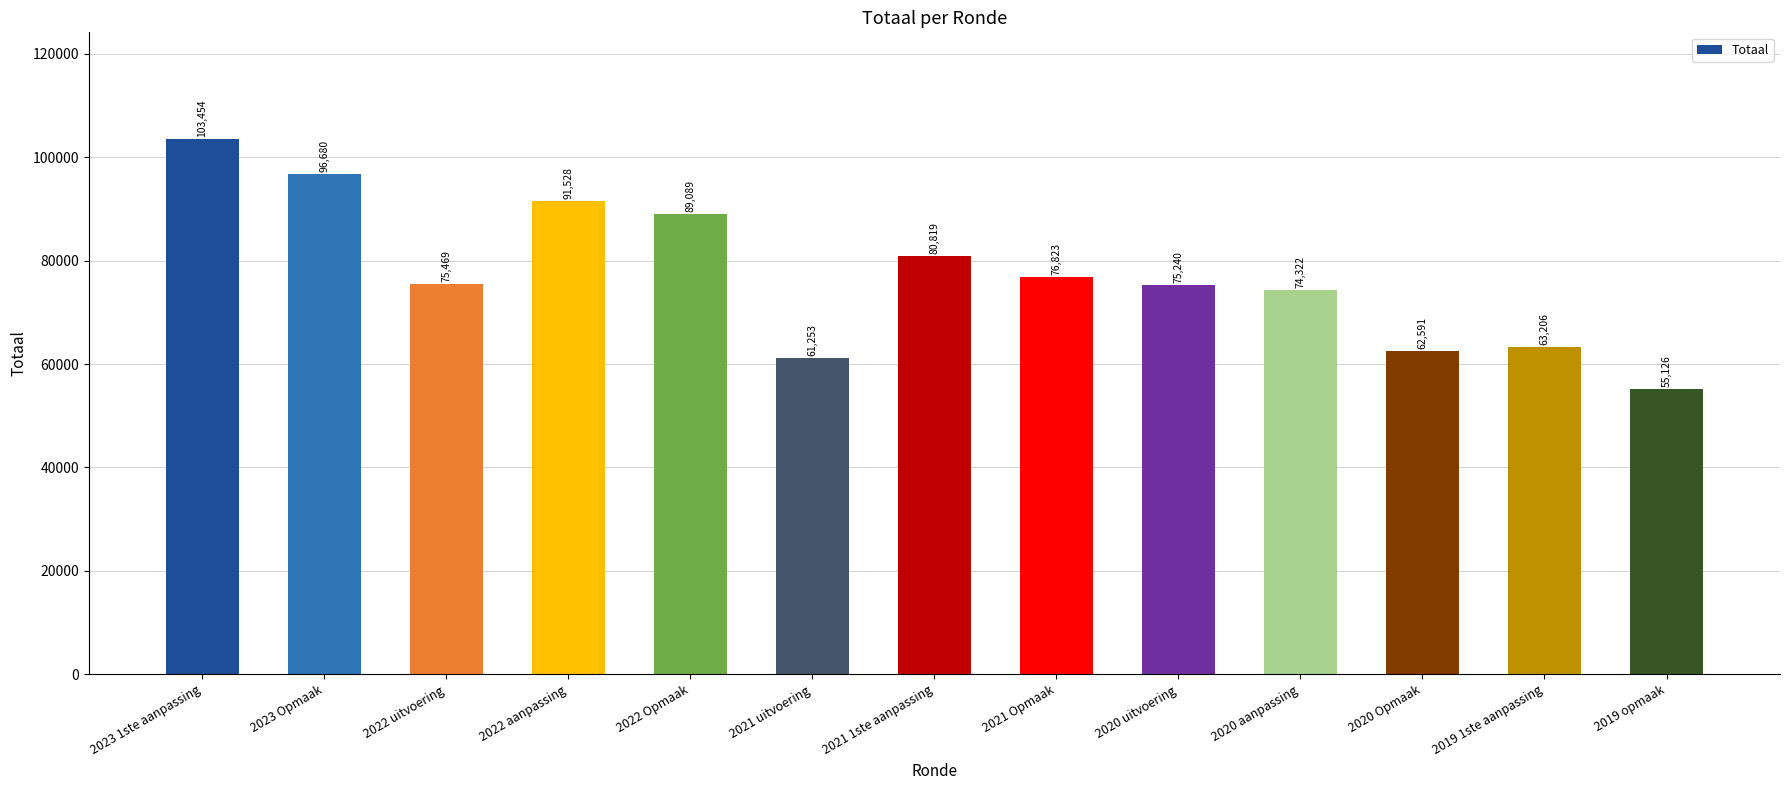

What is the change in value from 2022 uitvoering to 2022 aanpassing?

+16059